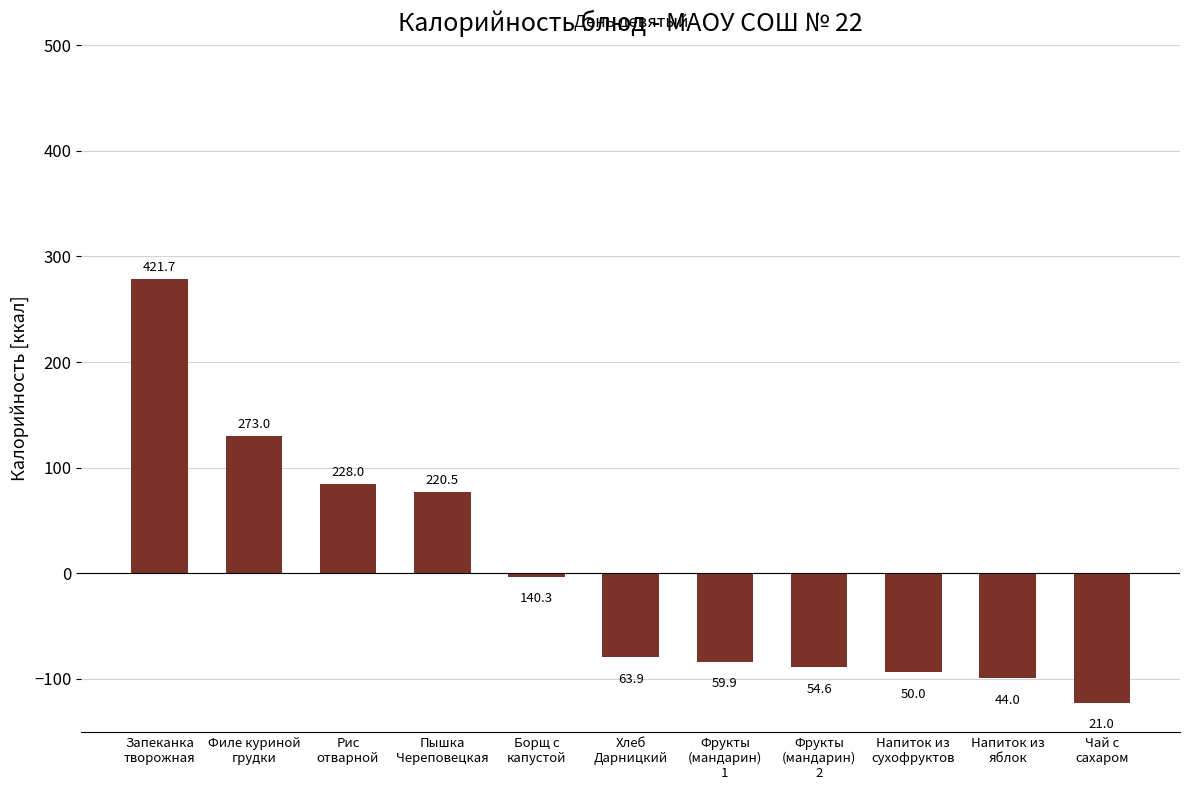

List the labels in order of value, smallest first.

Чай с
сахаром, Напиток из
яблок, Напиток из
сухофруктов, Фрукты
(мандарин)
2, Фрукты
(мандарин)
1, Хлеб
Дарницкий, Борщ с
капустой, Пышка
Череповецкая, Рис
отварной, Филе куриной
грудки, Запеканка
творожная